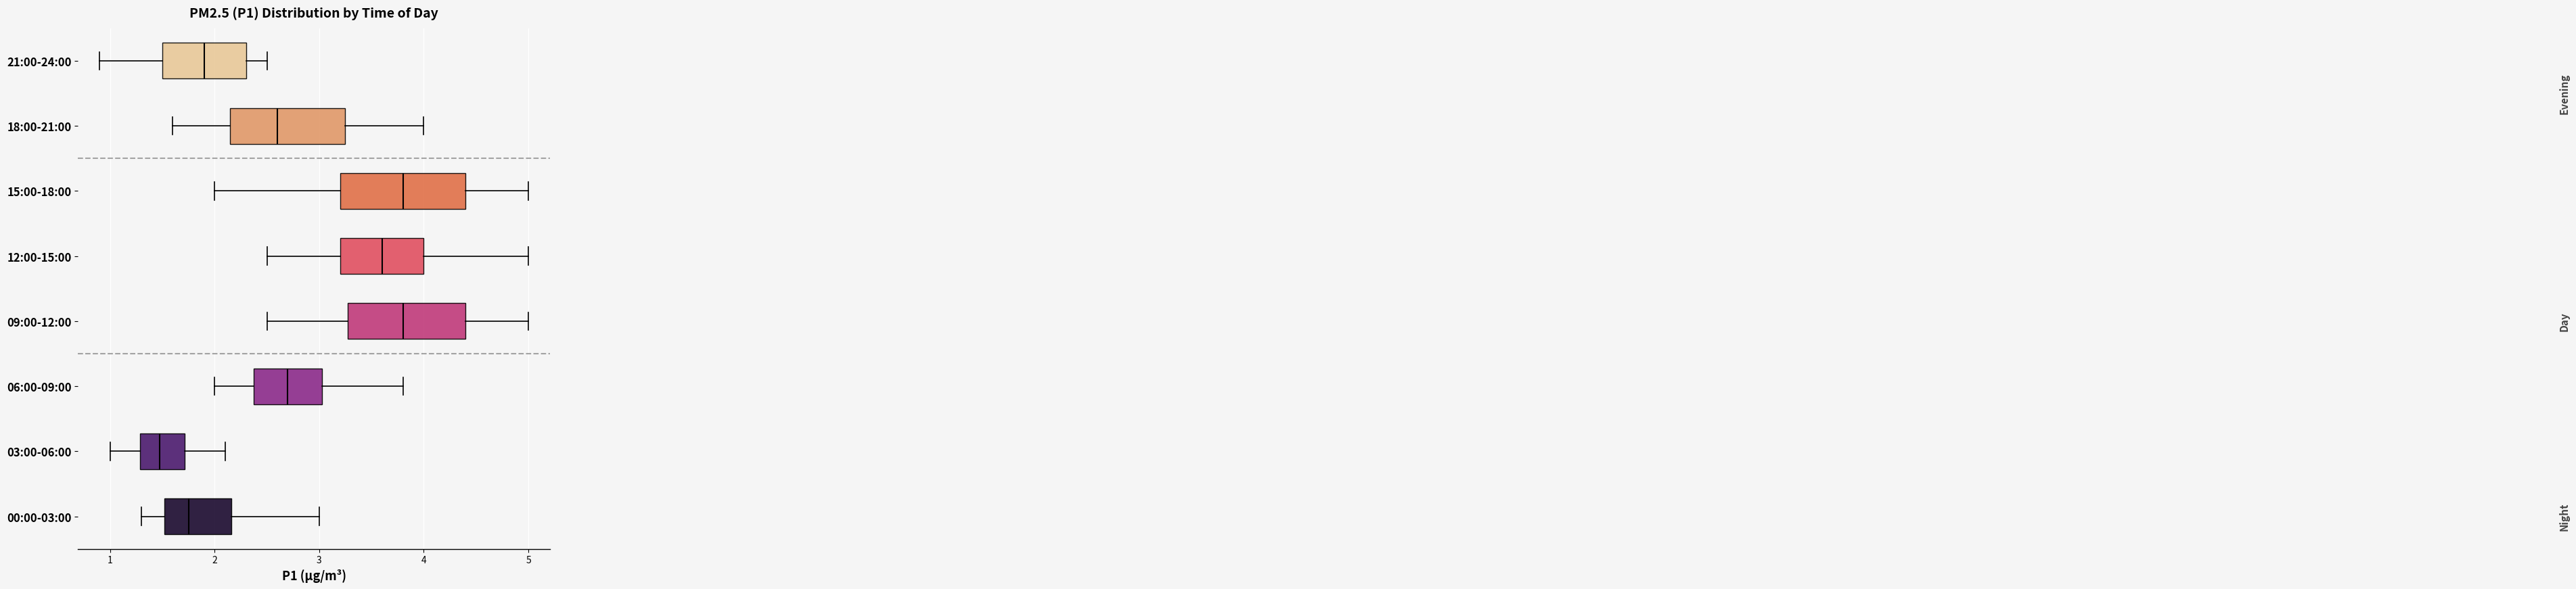

Reading bottom to top, read every box against the x-axis: the position of its median line, the range the box covers, and the ends of its whiskers. The values are not printed on the chart, so give them approximately, as read against the axis.

00:00-03:00: median 1.8, box 1.5 to 2.2, whiskers 1.3 to 3.0
03:00-06:00: median 1.5, box 1.3 to 1.7, whiskers 1.0 to 2.1
06:00-09:00: median 2.7, box 2.4 to 3.0, whiskers 2.0 to 3.8
09:00-12:00: median 3.8, box 3.3 to 4.4, whiskers 2.5 to 5.0
12:00-15:00: median 3.6, box 3.2 to 4.0, whiskers 2.5 to 5.0
15:00-18:00: median 3.8, box 3.2 to 4.4, whiskers 2.0 to 5.0
18:00-21:00: median 2.6, box 2.2 to 3.3, whiskers 1.6 to 4.0
21:00-24:00: median 1.9, box 1.5 to 2.3, whiskers 0.9 to 2.5